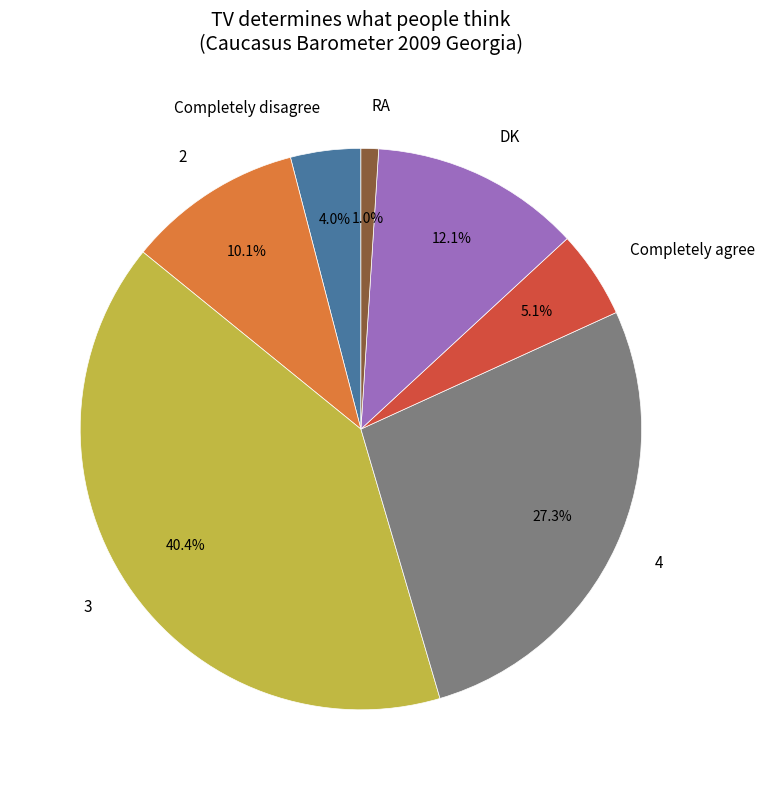

How many segments does this pie chart have?

7